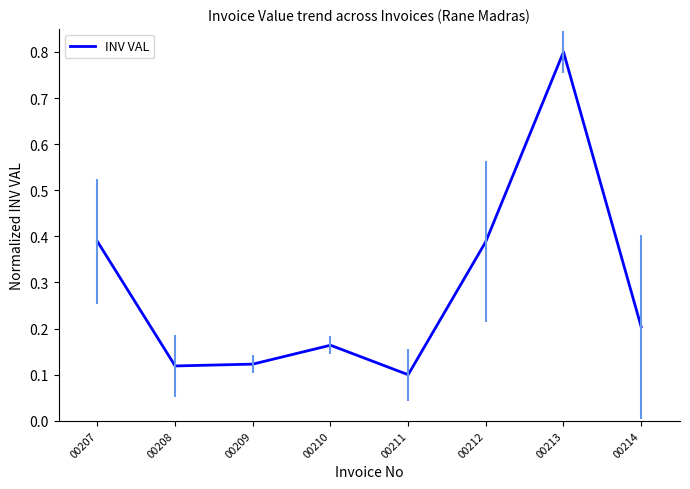

How many points are higher than both their immediate neighbors (excluding endpoints)?

2